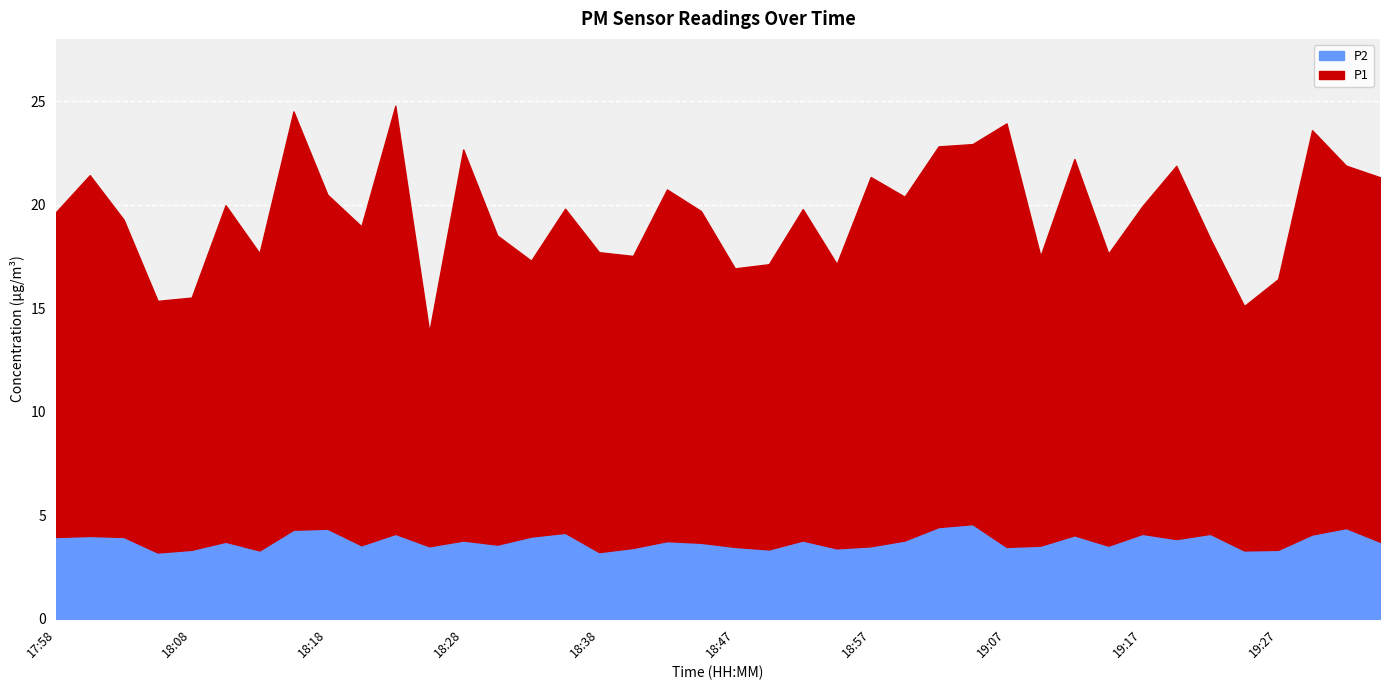

What is the minimum value for P2?

3.2